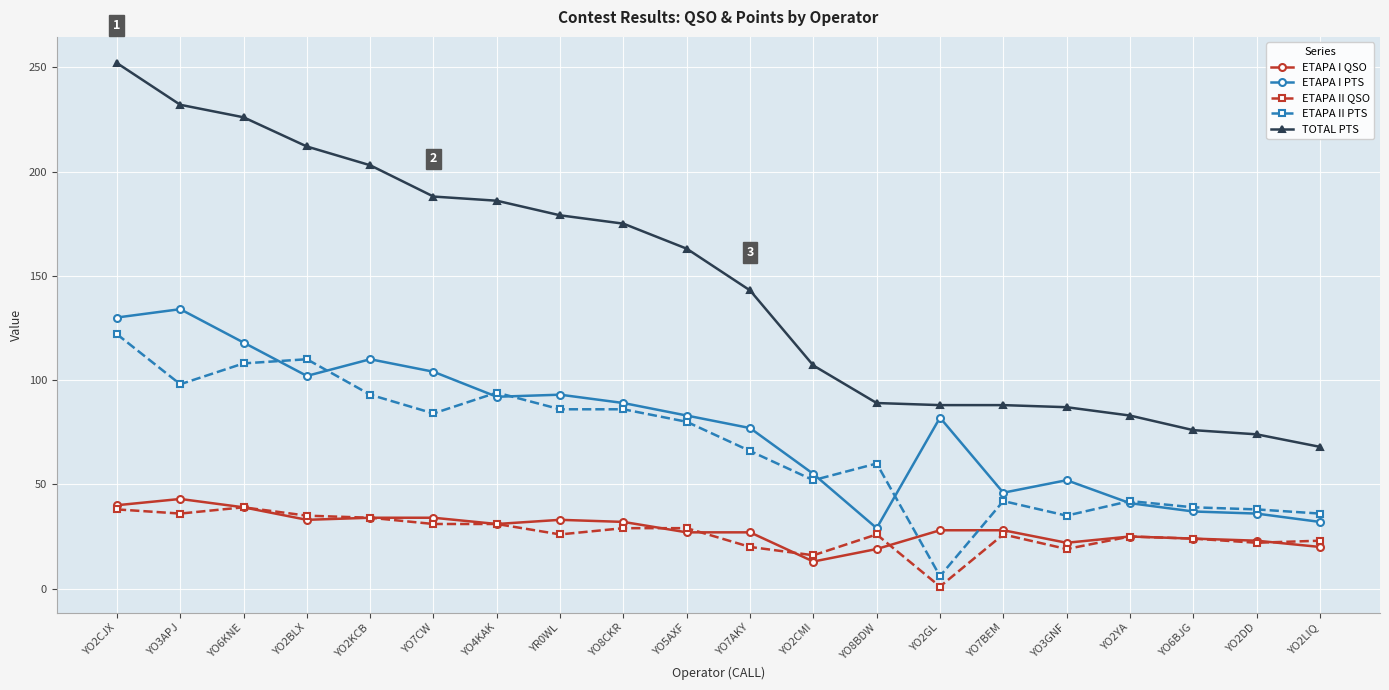

What is the difference between the maximum and minimum values in the ETAPA II QSO series?

38